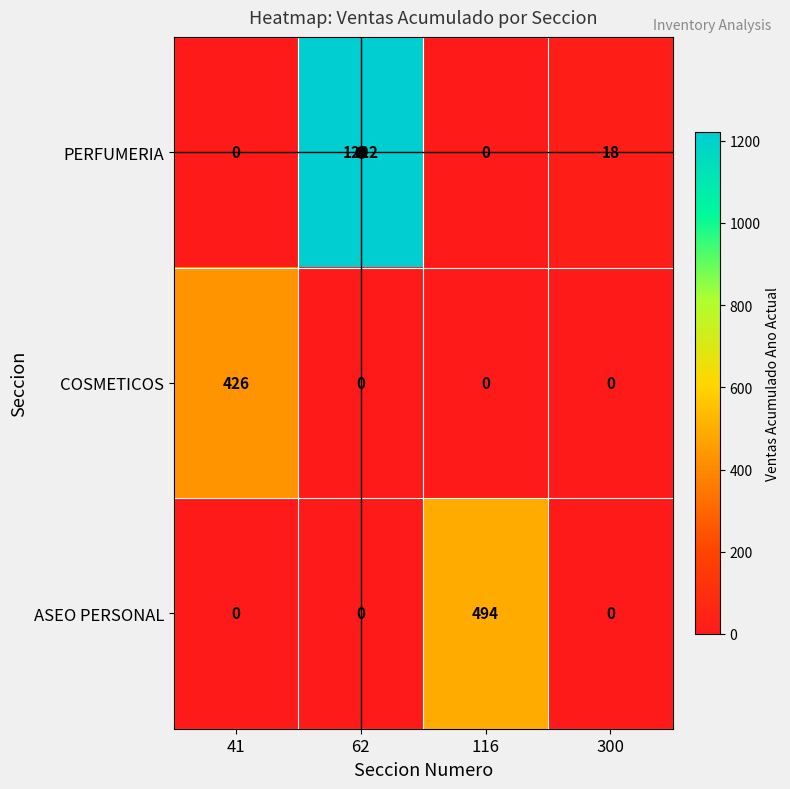

Which series has the largest range (max minus min)?

PERFUMERIA